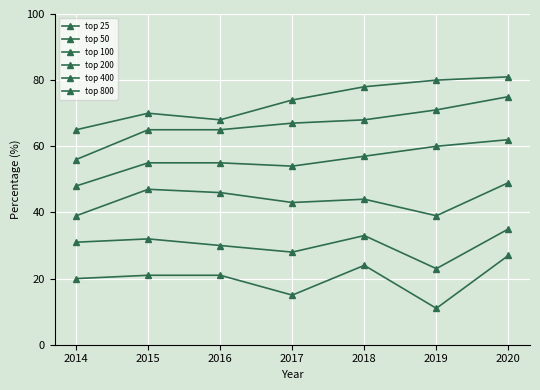

The value of top 400 at 2017 is 67. True or false?

True